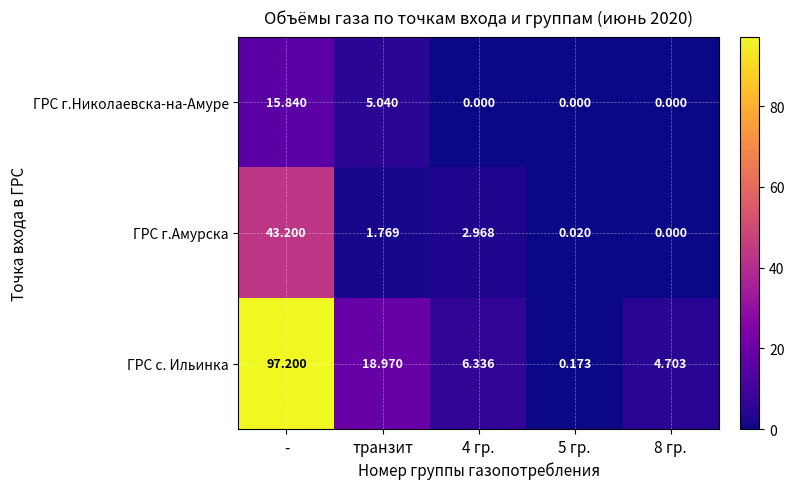

How many data points does each series have?

5